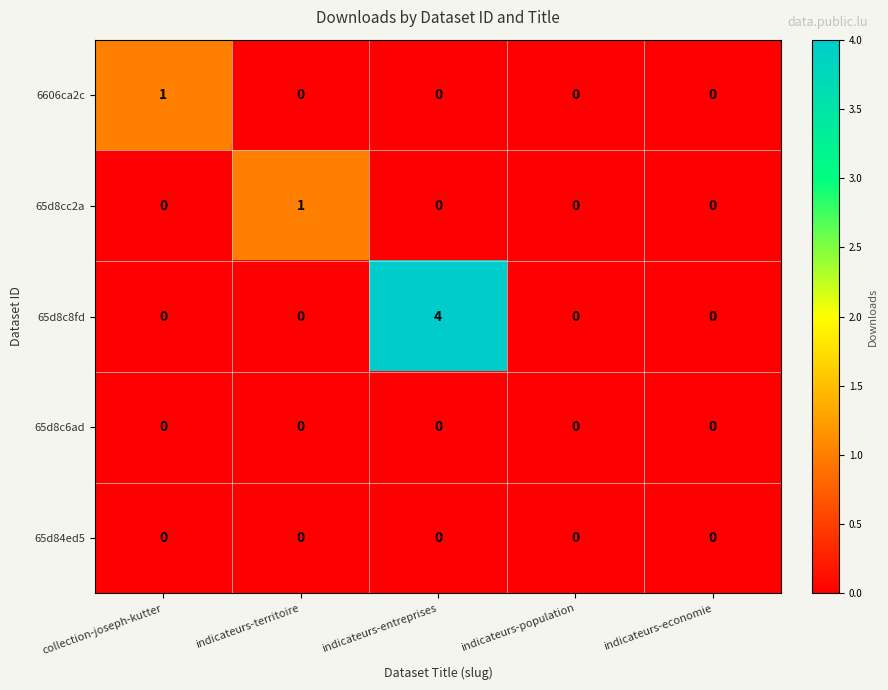

What is the total value across all series at collection-joseph-kutter?

1